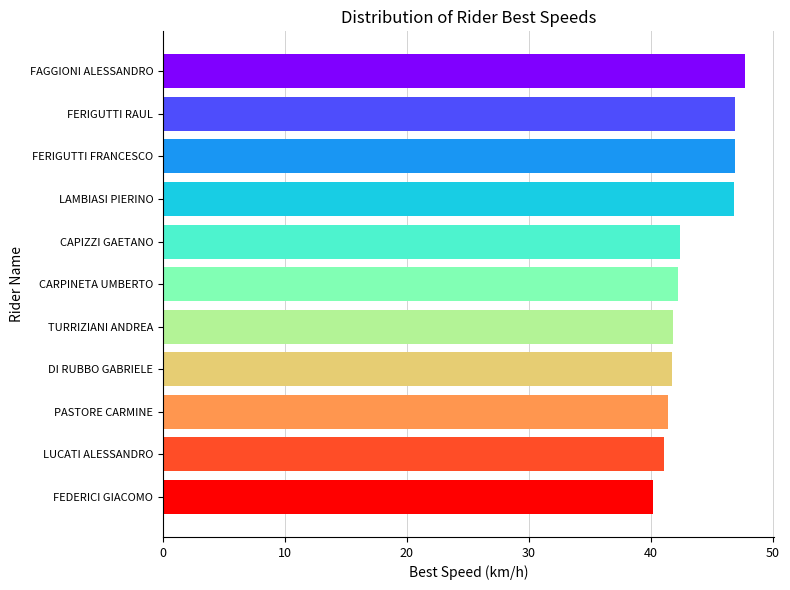

What is the average value?

43.6